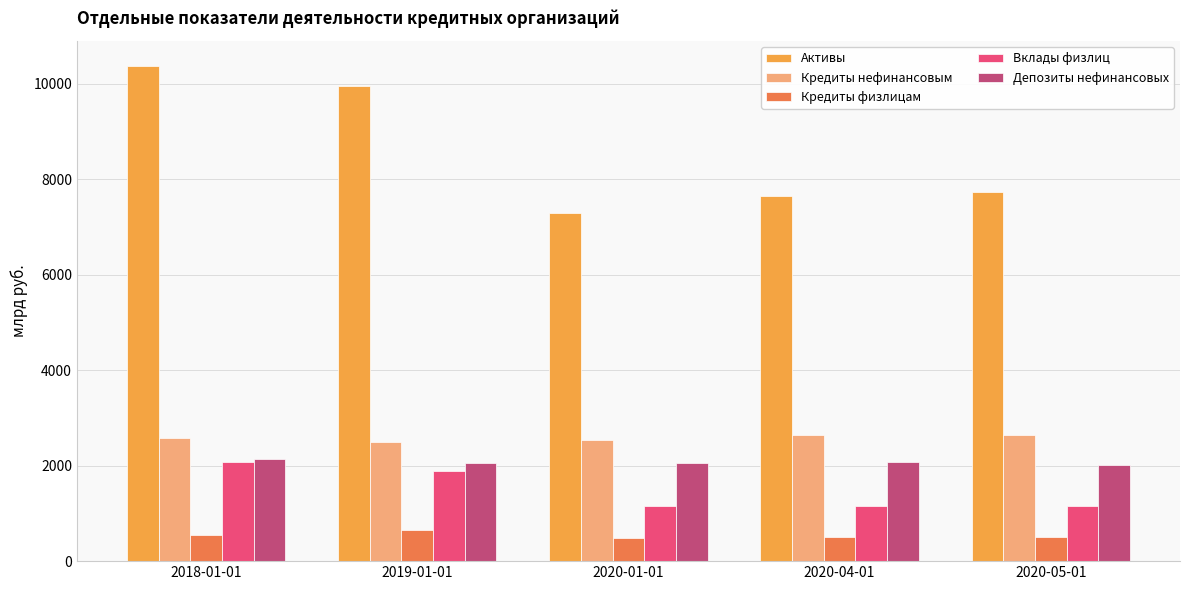

Which category has the highest value in the Активы series?

2018-01-01